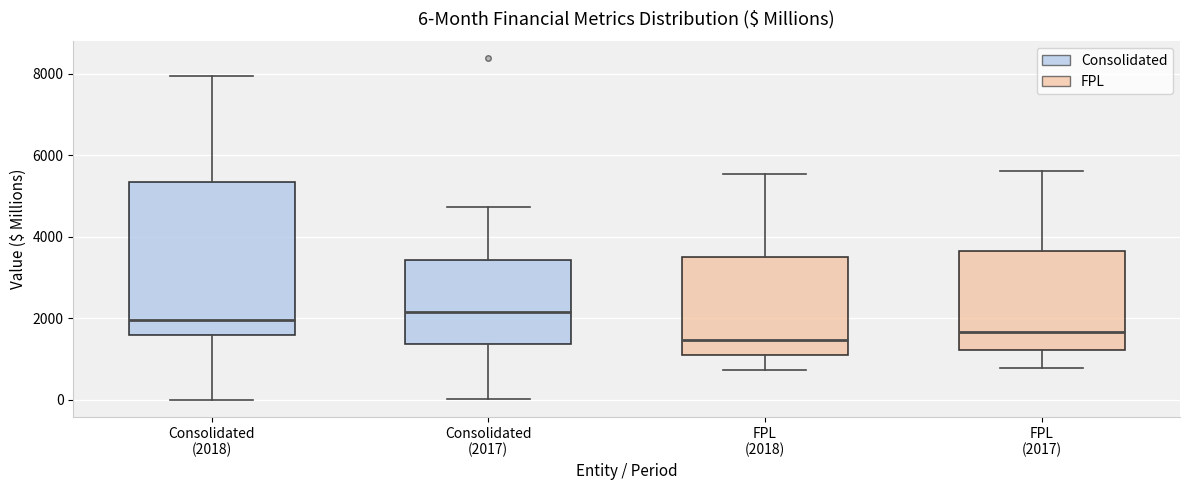

Comparing the boxes themselves (not the whiskers), which one is the tallest?

Consolidated (2018)